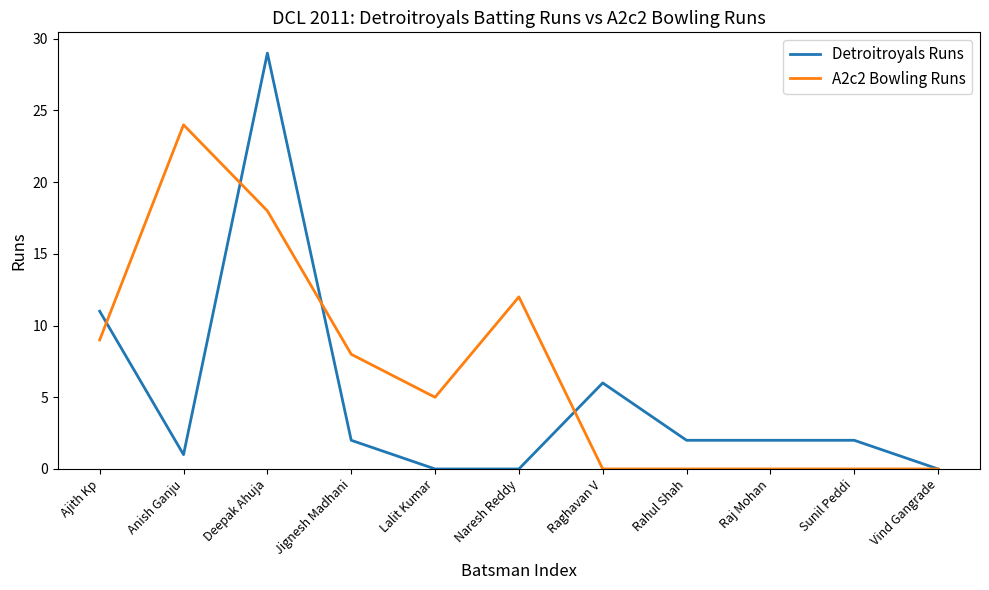

Where is Detroitroyals Runs nearest to the value 14?

Ajith Kp